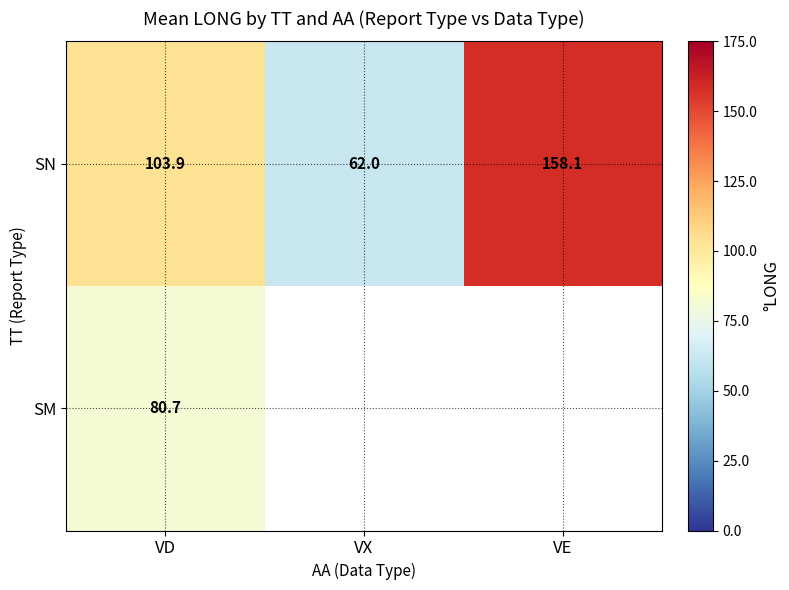

What is the total value across all series at VD?

184.6